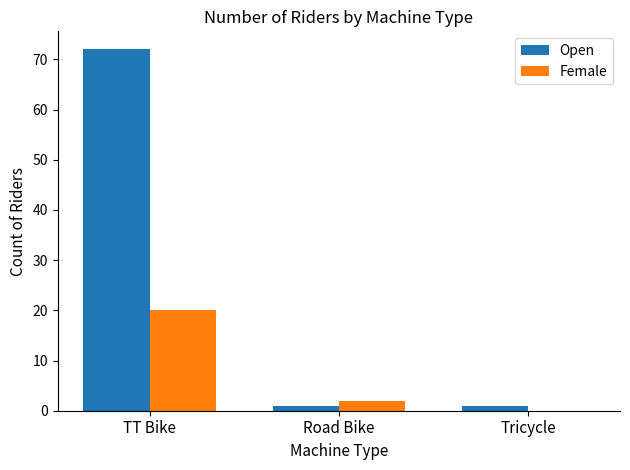

The Open series shows 1 at Road Bike. True or false?

True